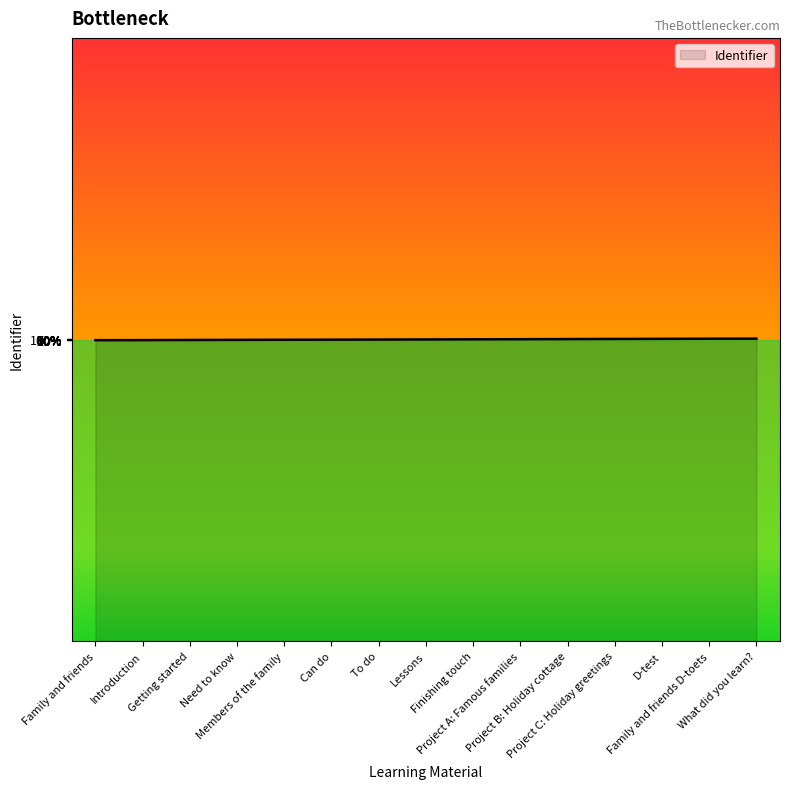

List the labels in order of value, largest first.

What did you learn?, Family and friends D-toets, D-test, Project C: Holiday greetings, Project B: Holiday cottage, Project A: Famous families, Finishing touch, Lessons, To do, Can do, Members of the family, Need to know, Getting started, Introduction, Family and friends